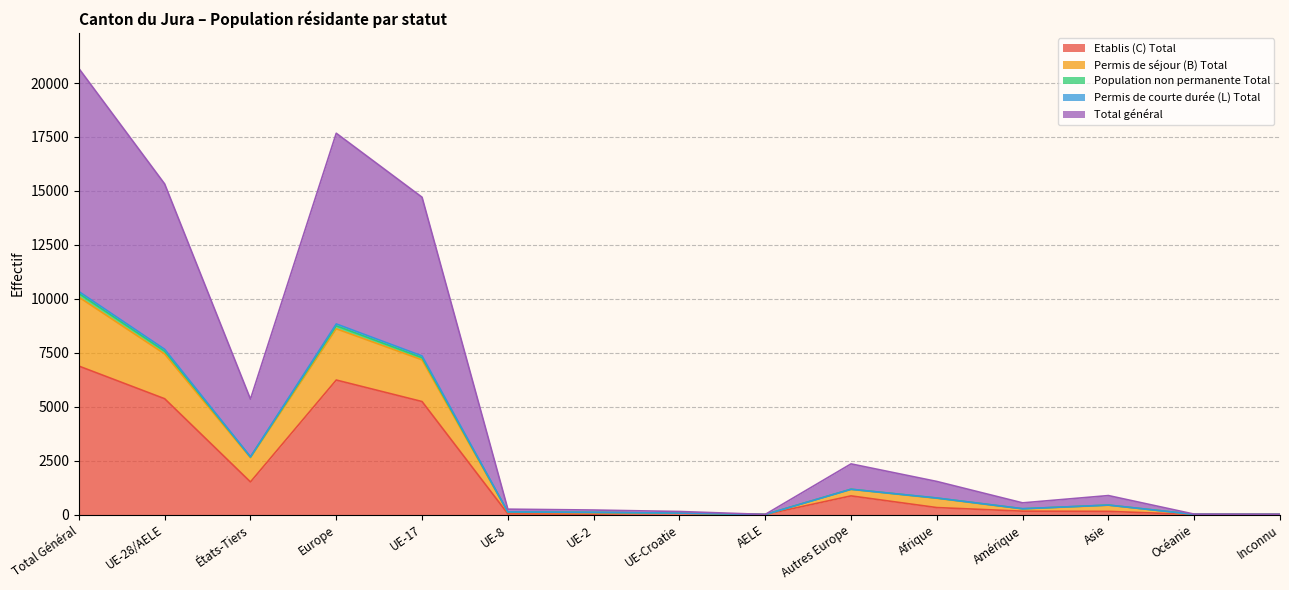

True or false: Total général has more than 0 interior local peaks.

True